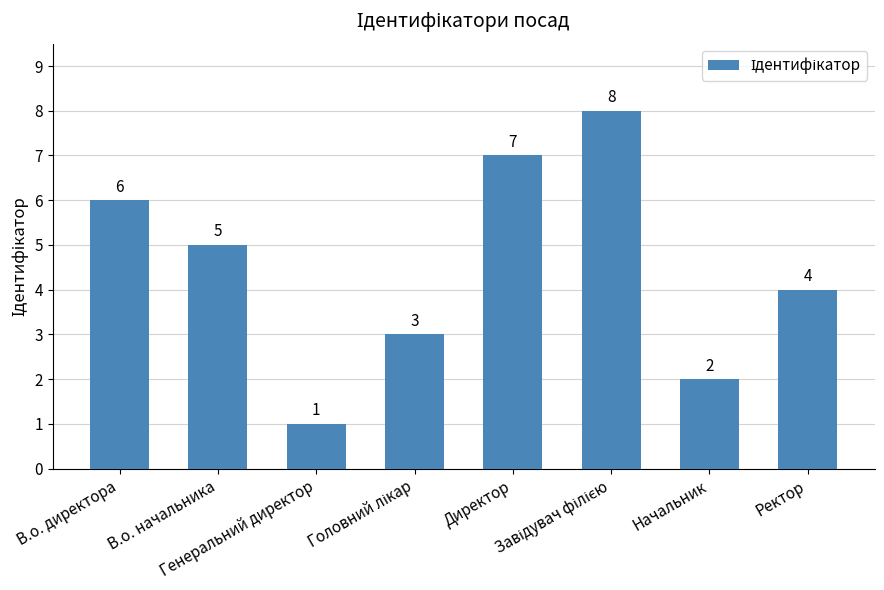

How many values are below 5?

4